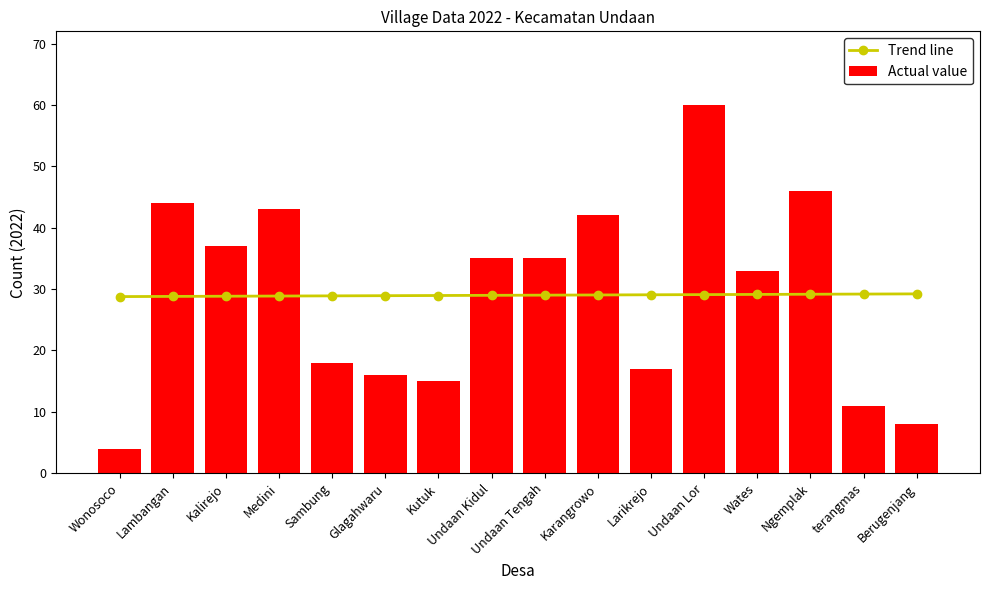

What is the sum of all Trend line values?

464.0